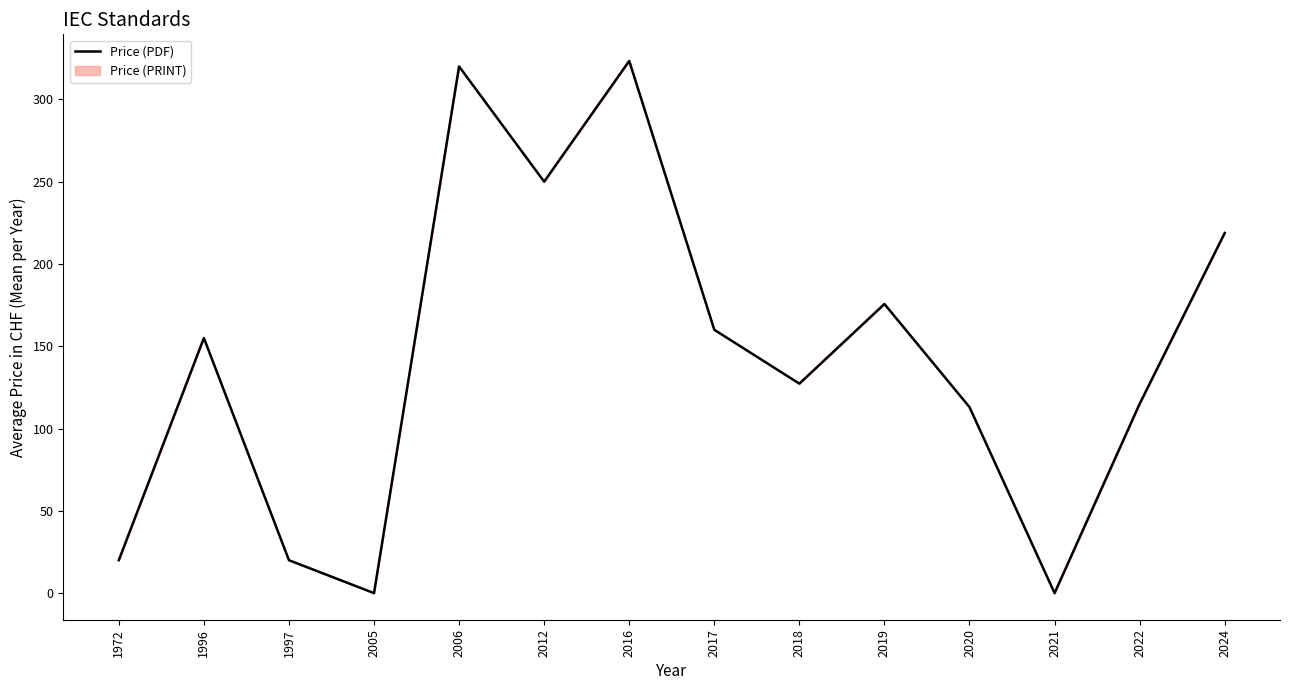

True or false: the data shows 160.0 at 2017.

True